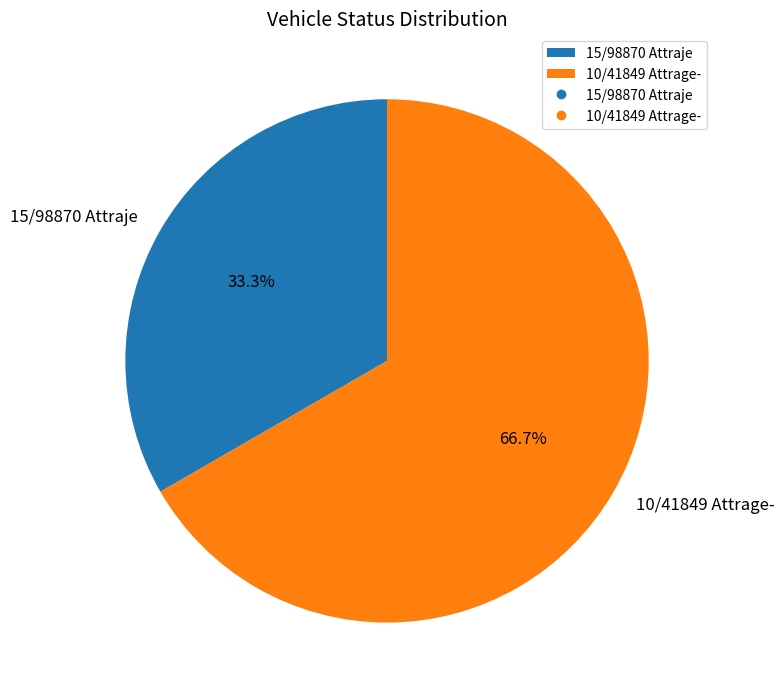

Between 10/41849 Attrage- and 15/98870 Attraje, which is larger?

10/41849 Attrage-